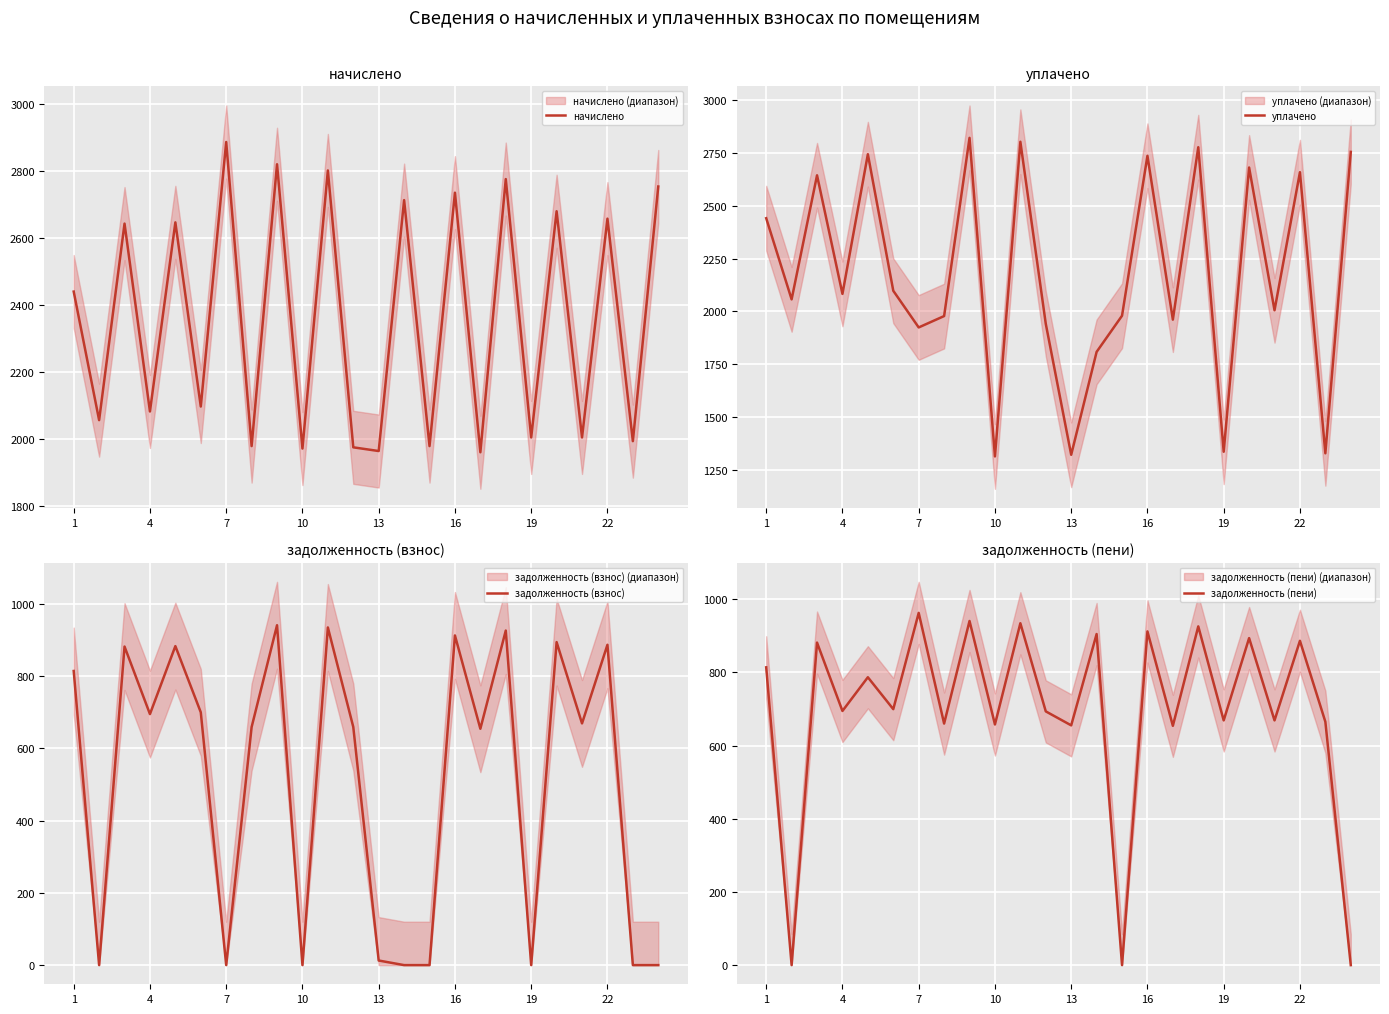

What is the highest value of the начислено series?

2886.9